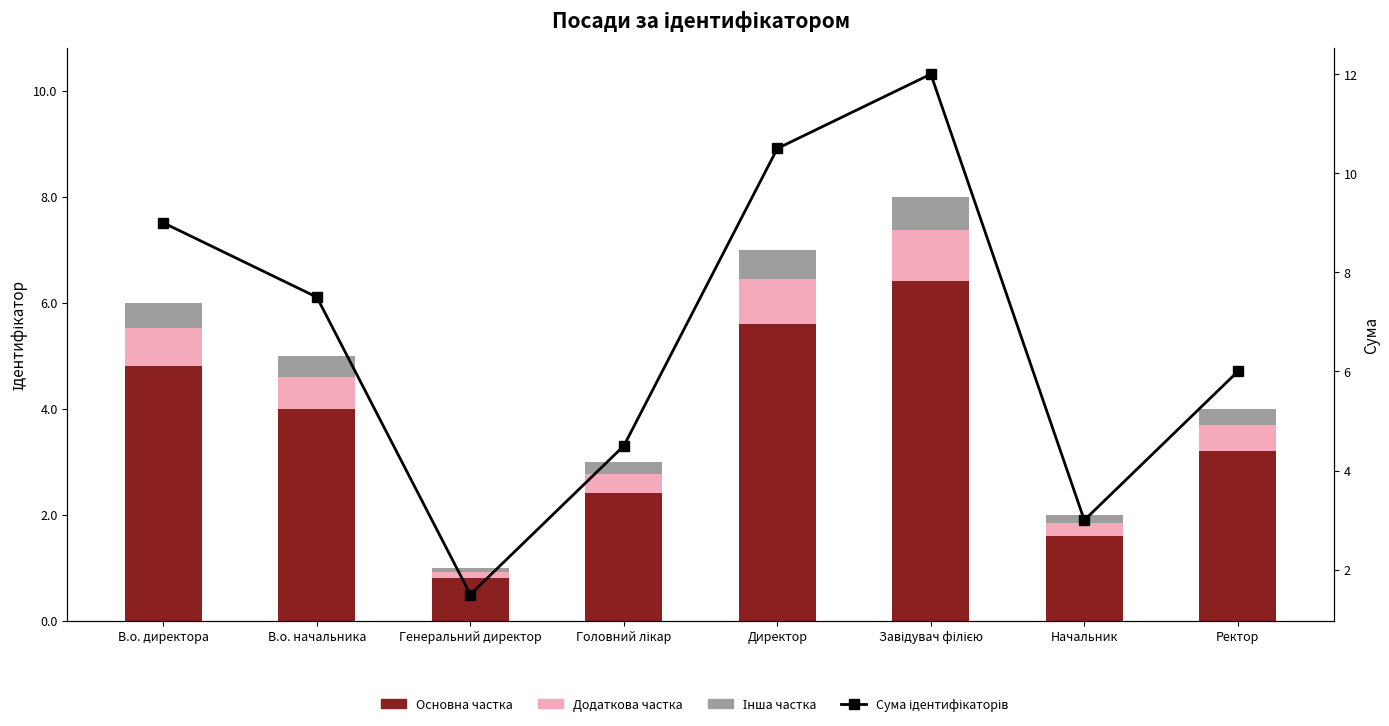

Are the bars horizontal?

No